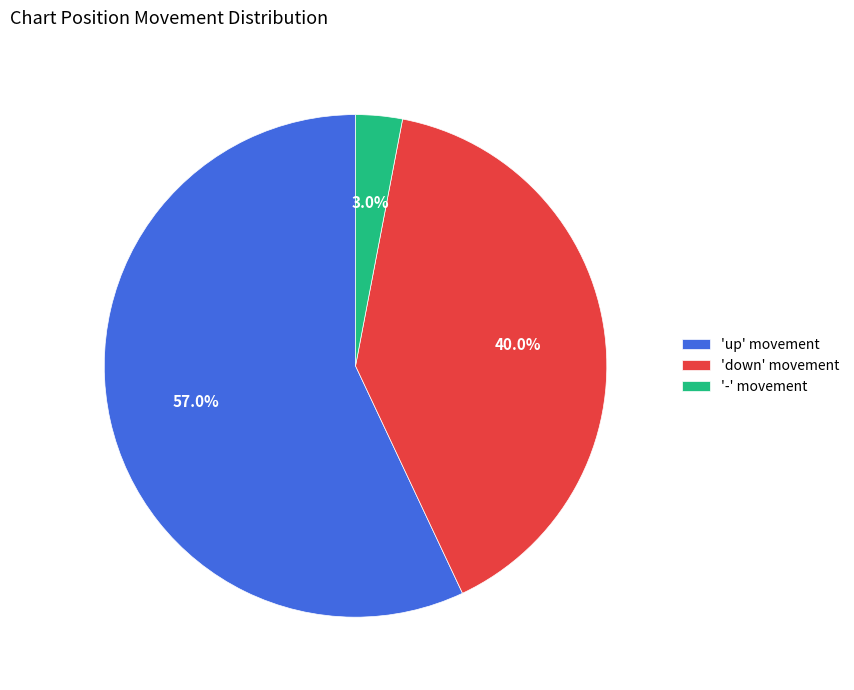

What percentage is NOT represented by 'down' movement?

60.0%